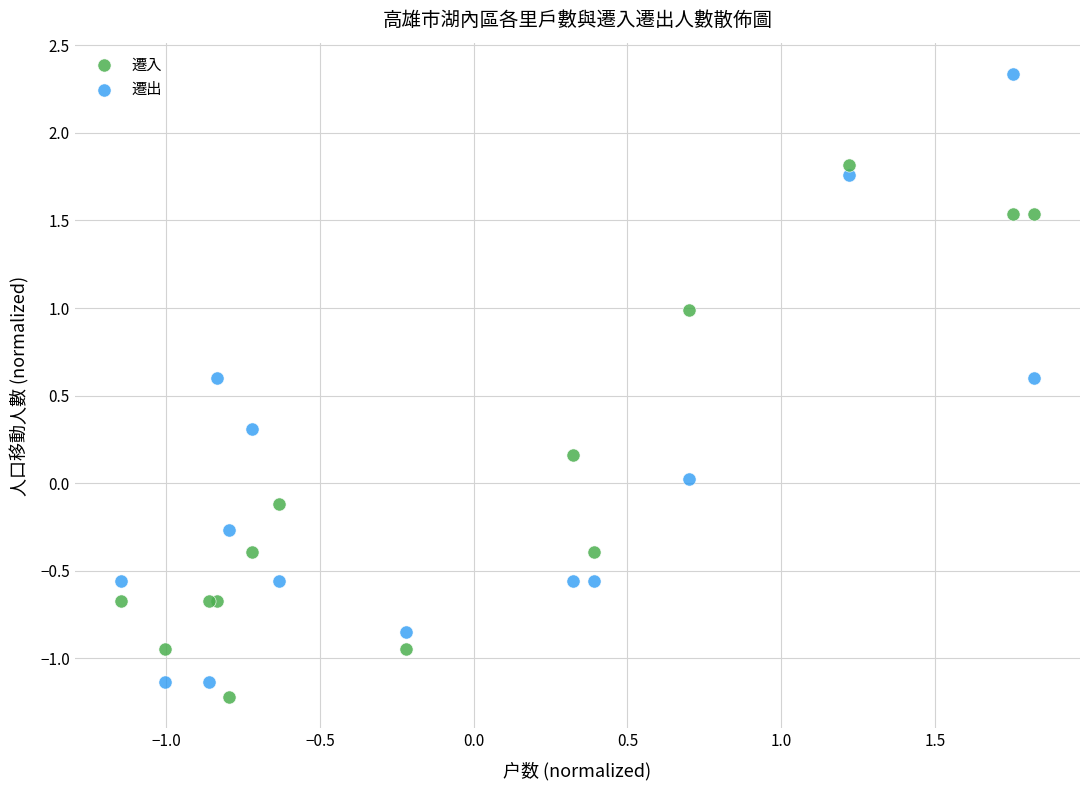

Which series has the widest spread of Y values?

遷出